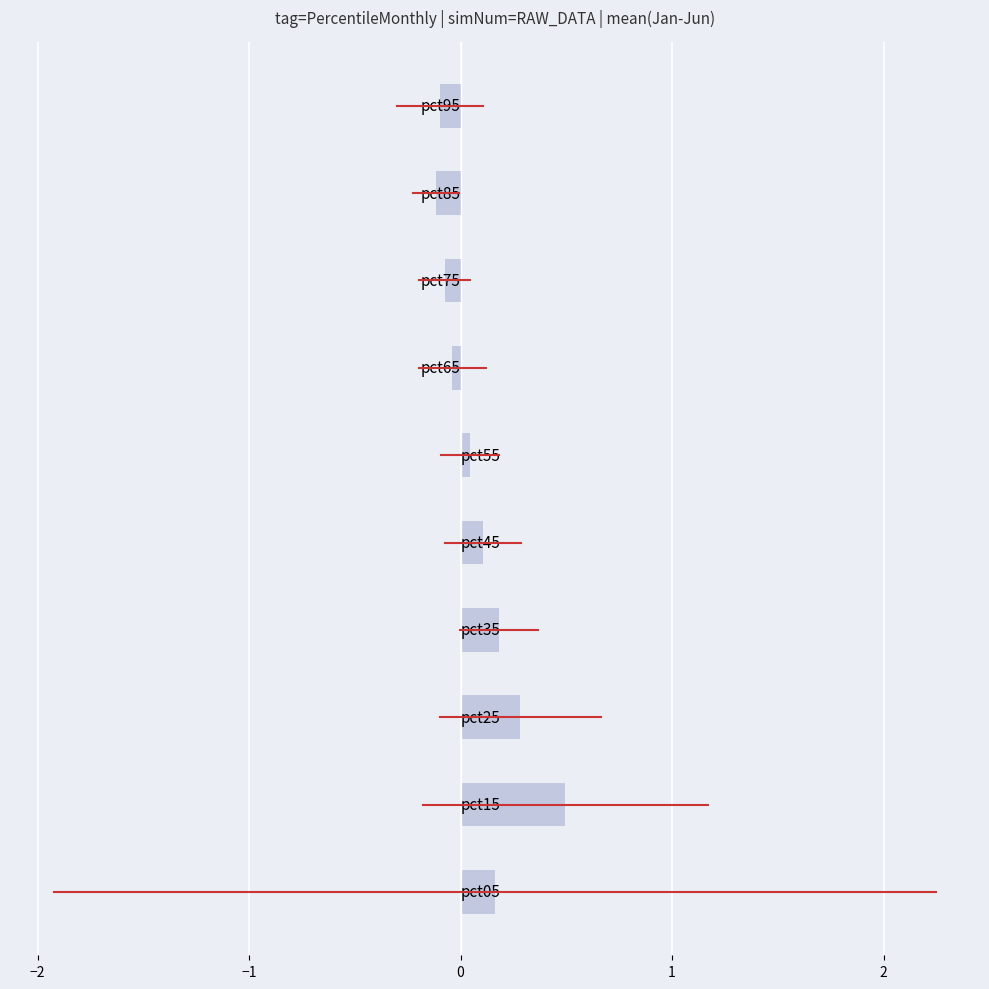

What is the difference between the maximum and minimum values?

0.6